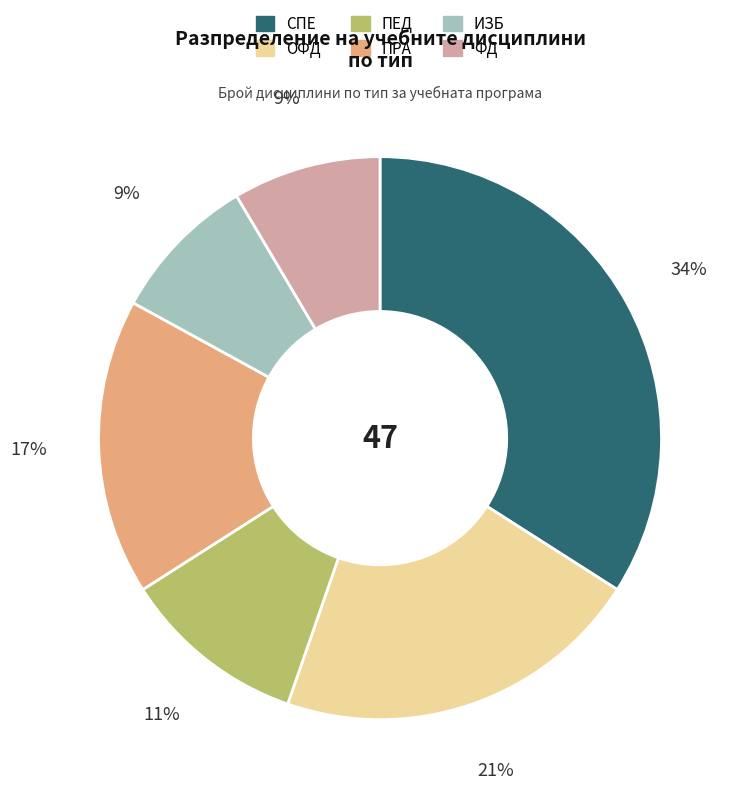

The ИЗБ slice represents 1% of the pie. True or false?

False